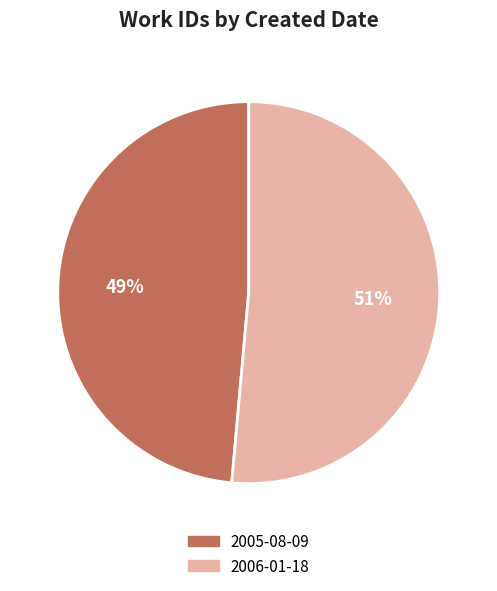

Which slice is the smallest?

2005-08-09